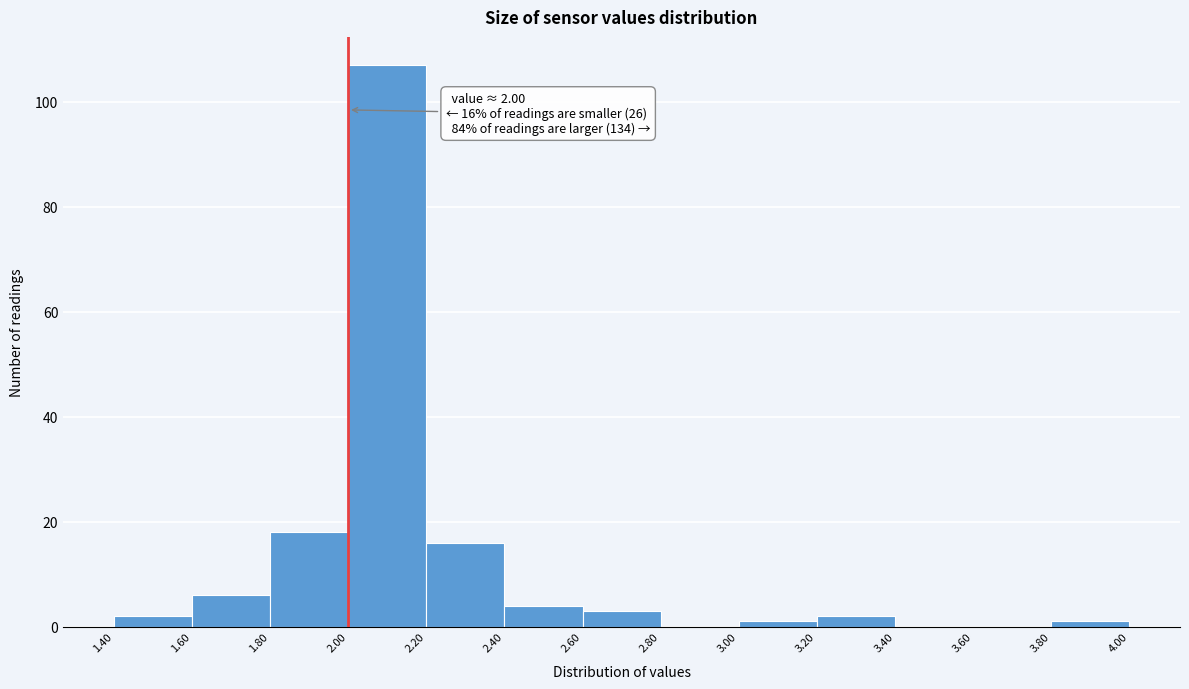

Over which range of the x-axis is the bar tallest?

2.00 to 2.20